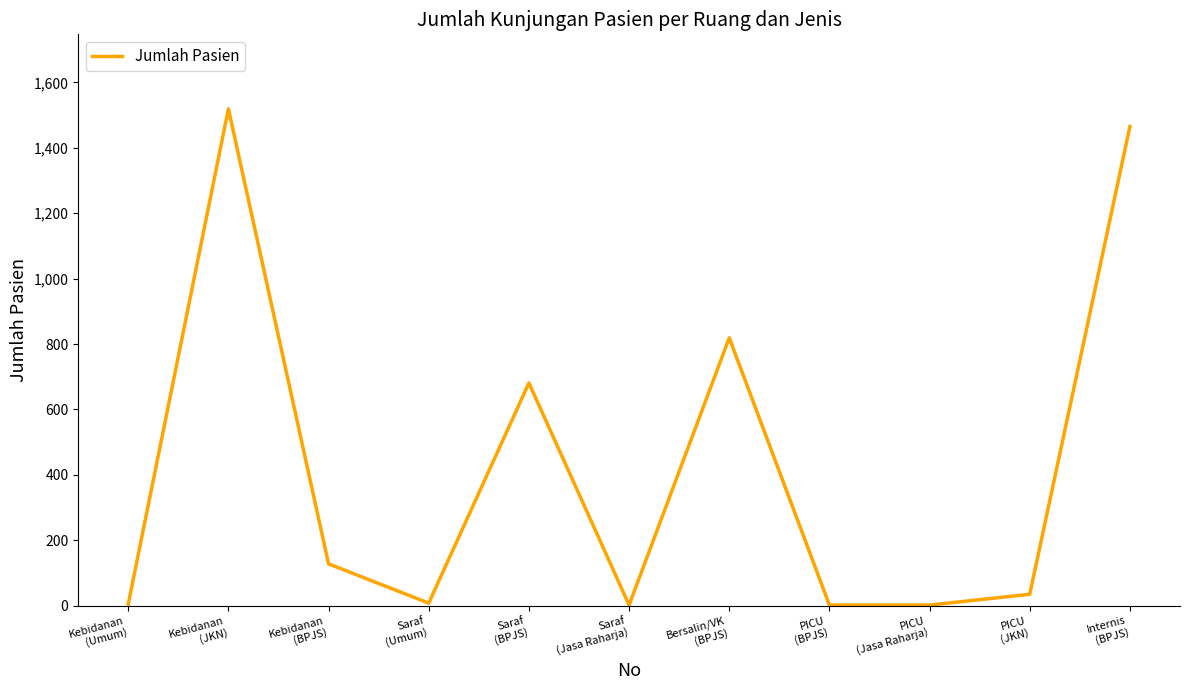

Does the chart have visible grid lines?

No